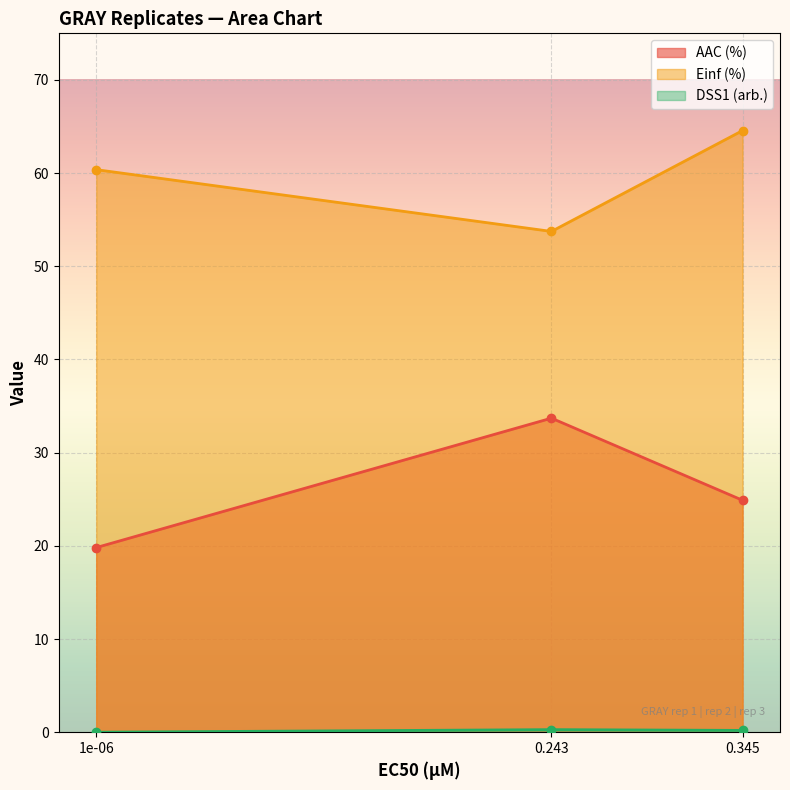

What are all the series names shown in the legend?

AAC (%), Einf (%), DSS1 (arb.)